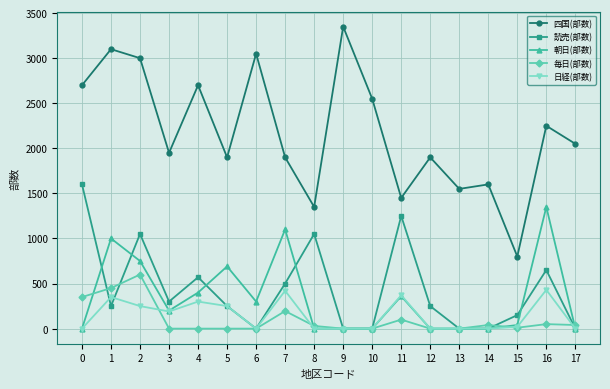

What are all the series names shown in the legend?

四国(部数), 読売(部数), 朝日(部数), 毎日(部数), 日経(部数)